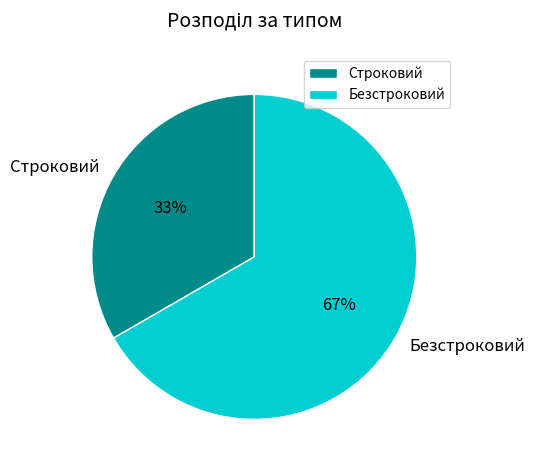

How many slices are in this pie chart?

2